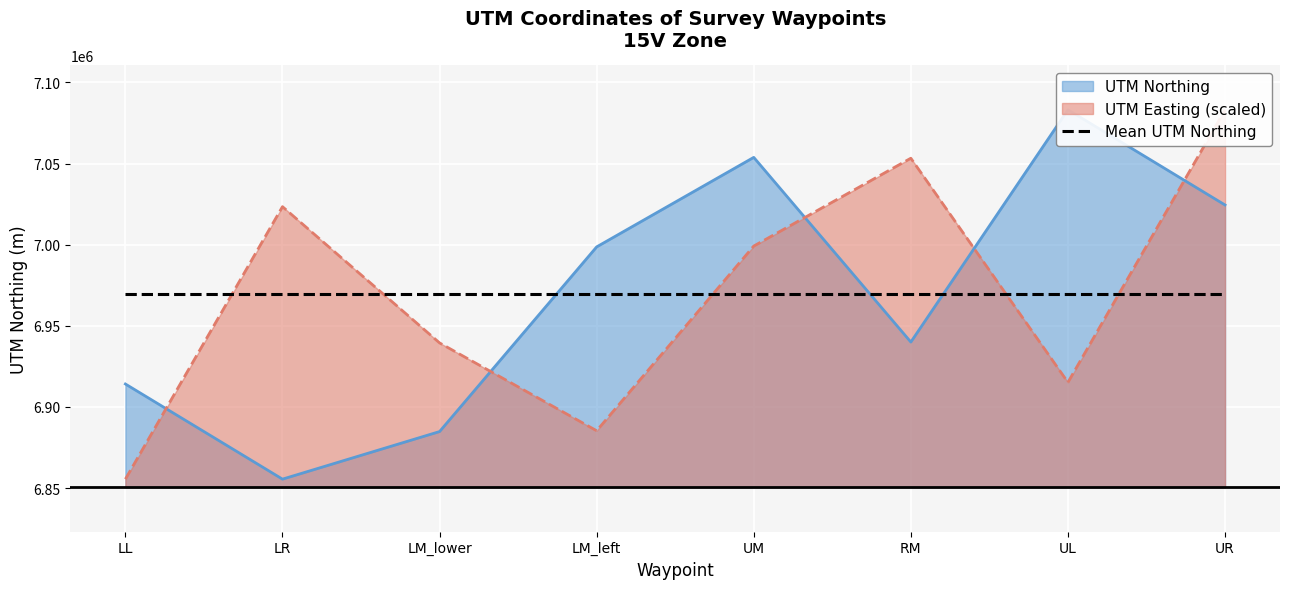

Which series has the widest spread of values?

UTM Northing